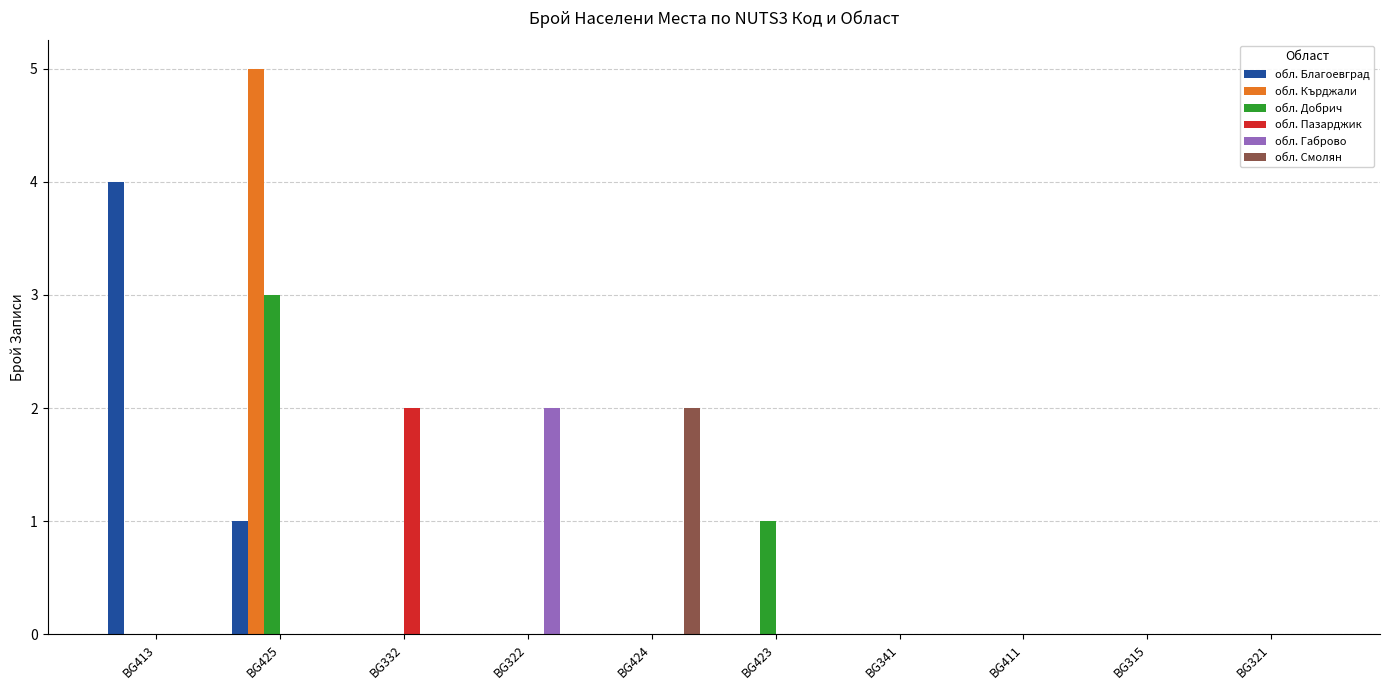

Which series changed the most between BG332 and BG423?

обл. Пазарджик